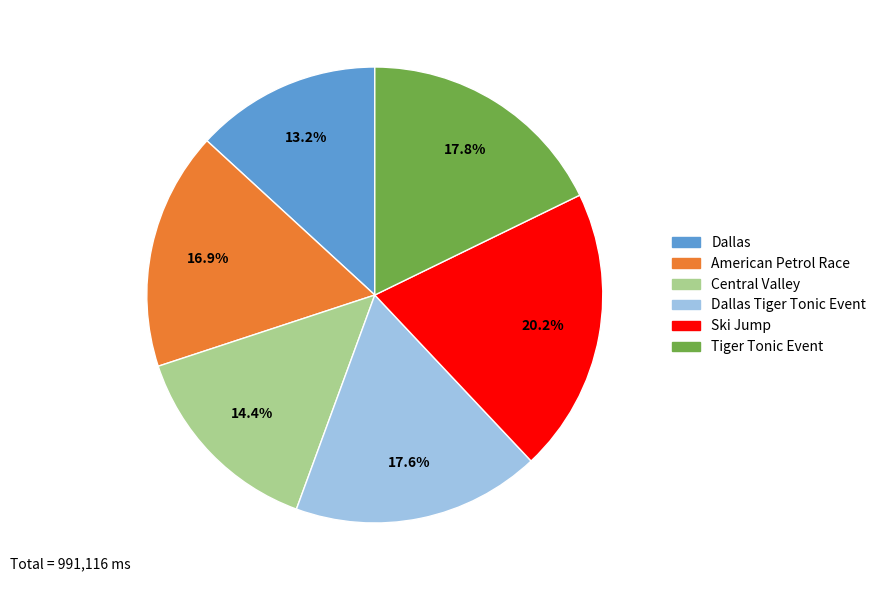

Is there a majority slice in this chart?

No